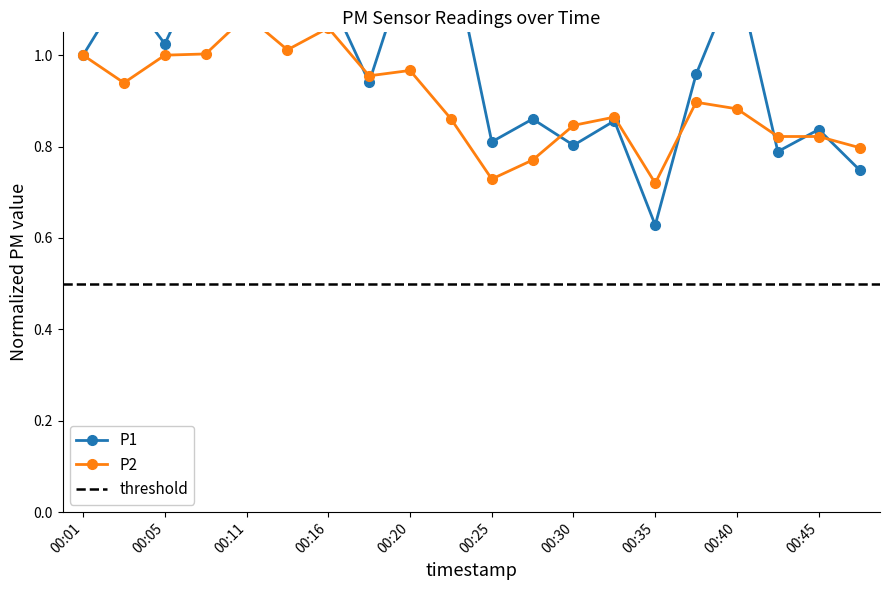

At which label is P1 closest to 0?

00:35